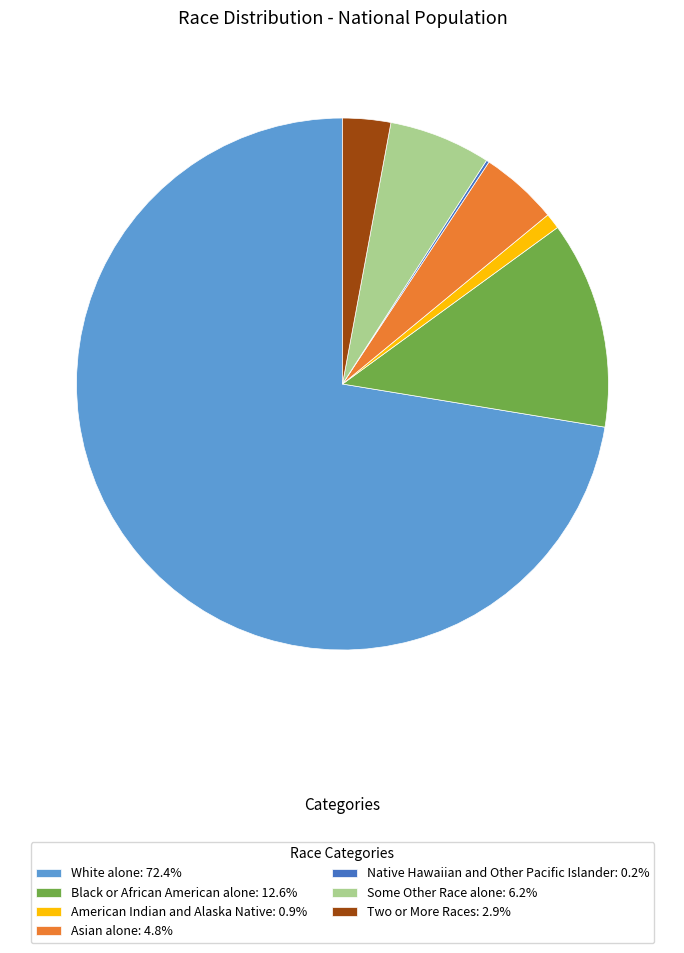

The Asian alone slice represents 5% of the pie. True or false?

True